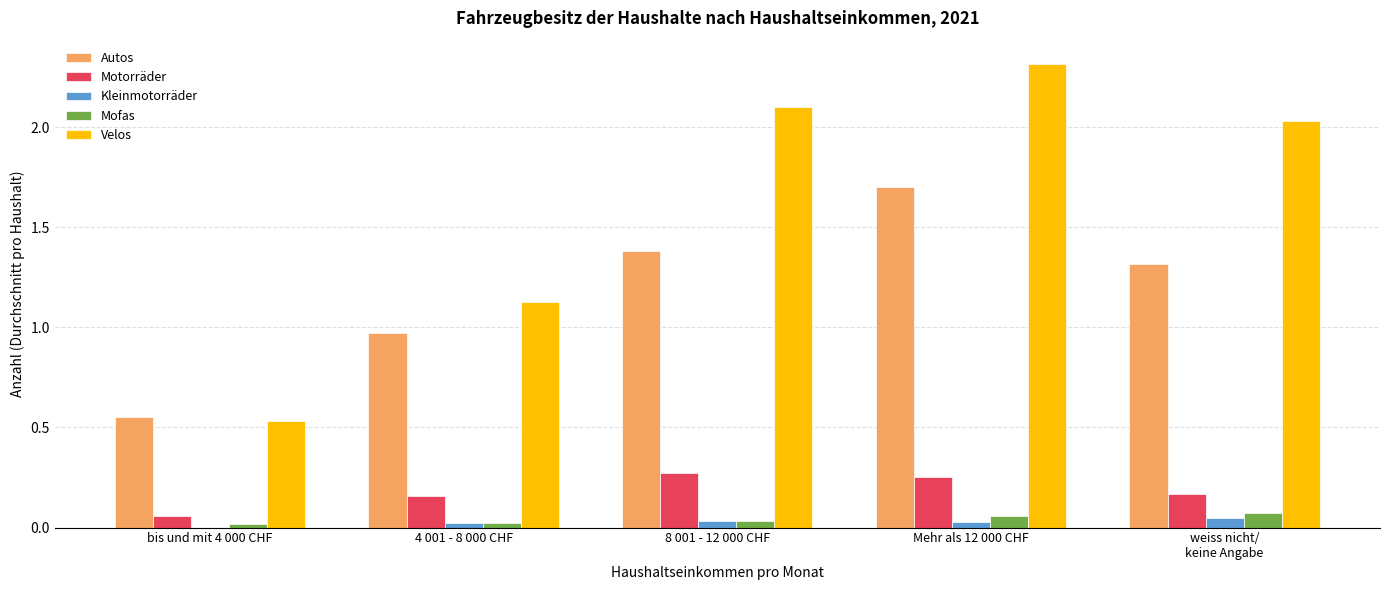

Is the value of Mofas at bis und mit 4 000 CHF greater than the value of Autos at bis und mit 4 000 CHF?

No